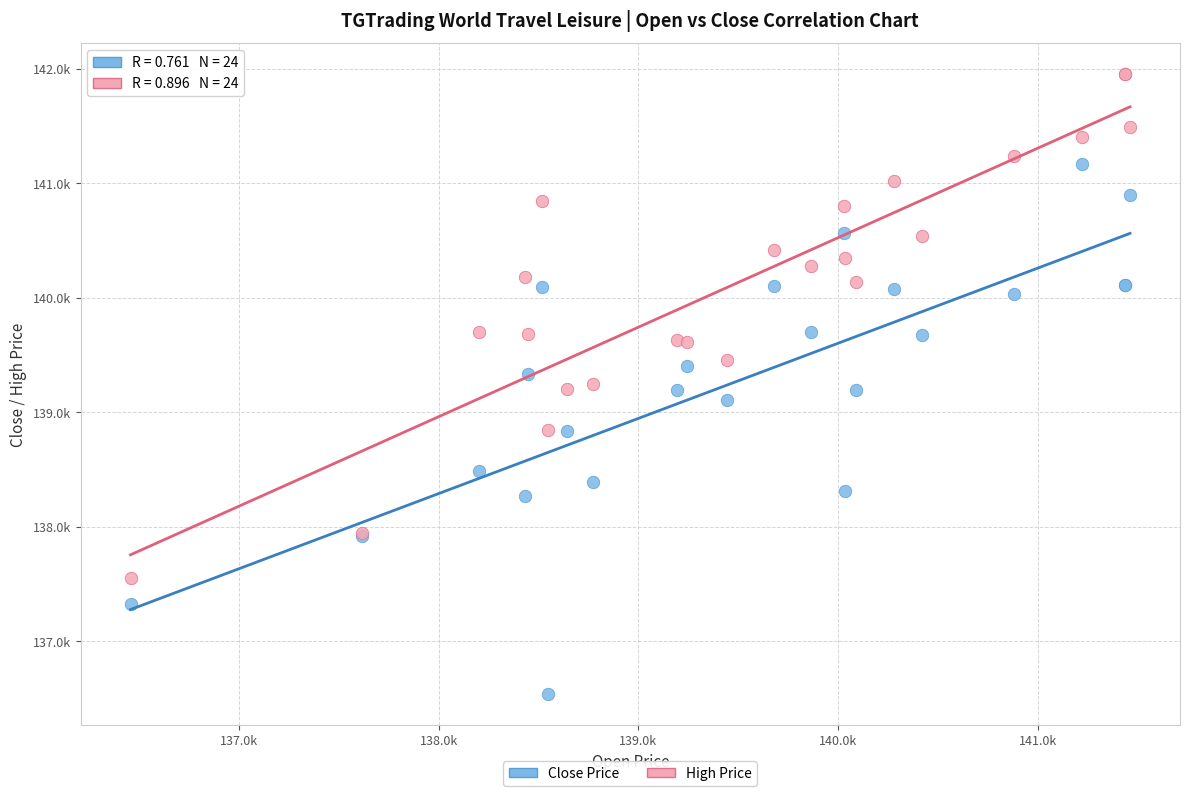

Which series contains the highest Y value?

High Price